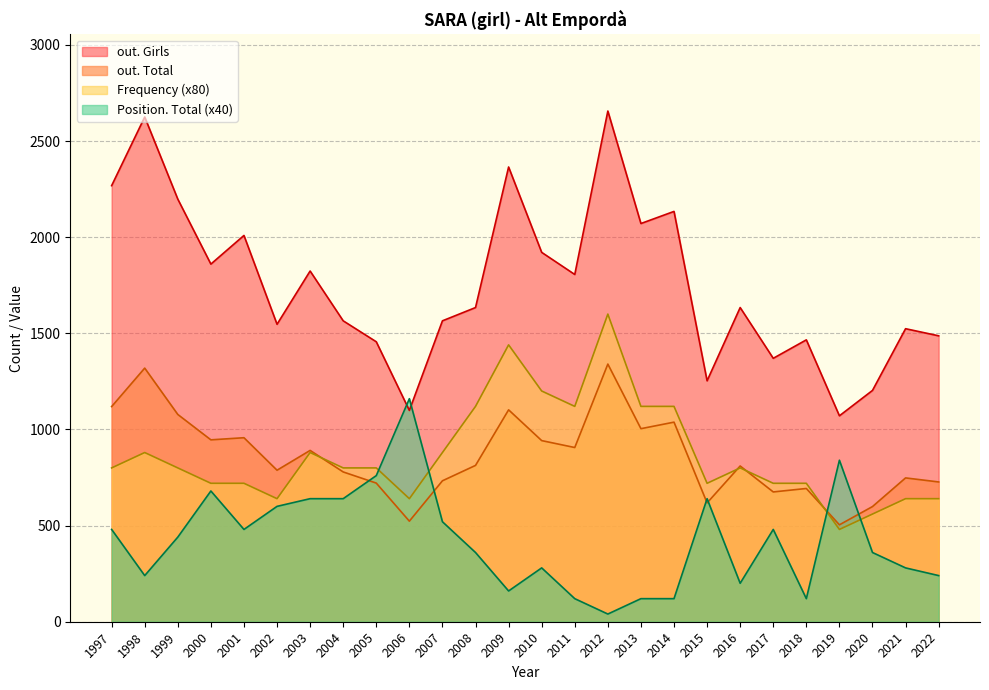

What is the approximate value of Position. Total at 2001, to the nearest 5?

10